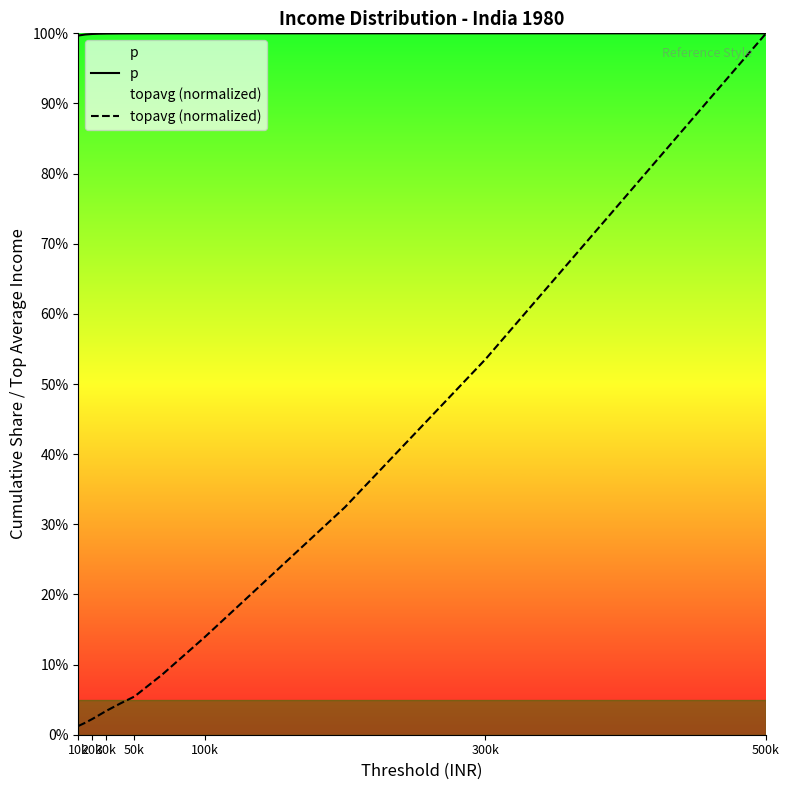

What is the label of the 4th point from the left?

50k